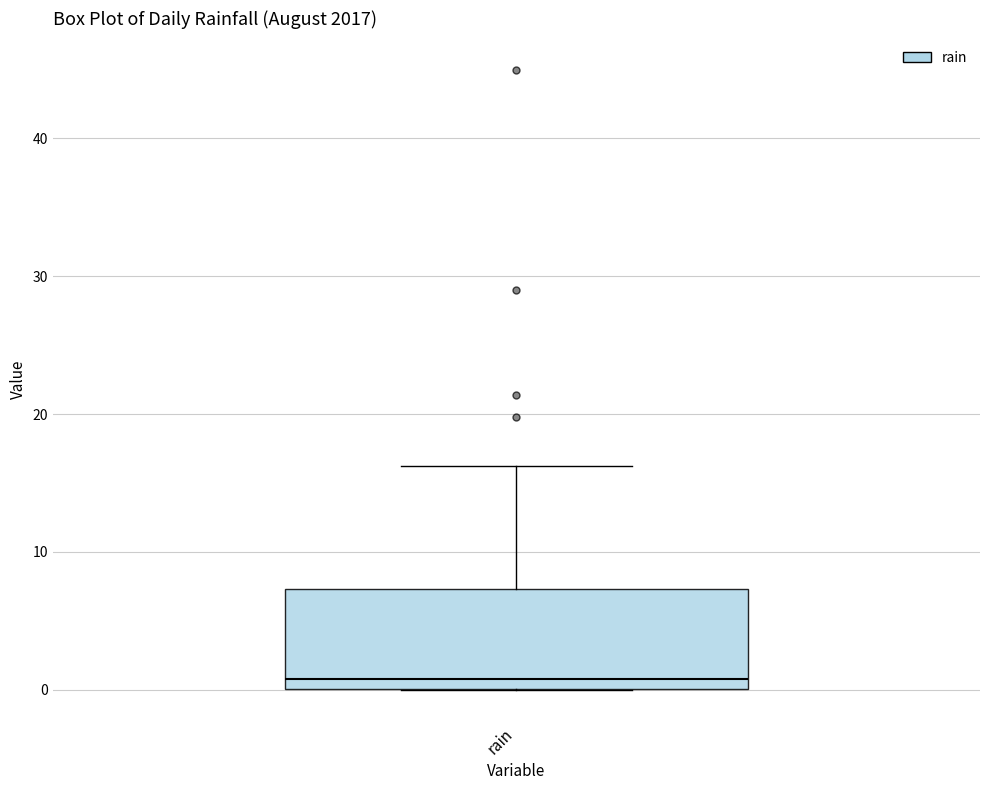

Transcribe this box plot: give where the median line is, the range the box spans, and where the two whiskers end, as read against the y-axis. The values are not printed on the chart, so give them approximately, as read against the axis.

median 1, box 0 to 7, whiskers 0 to 16